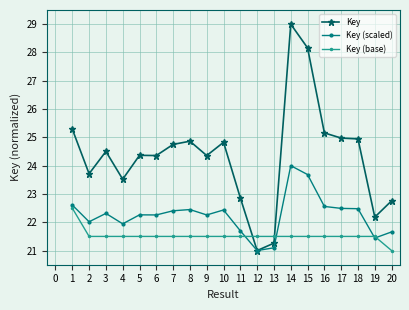

What is the difference between the second highest and second lowest values in the Key (scaled) series?

2.6